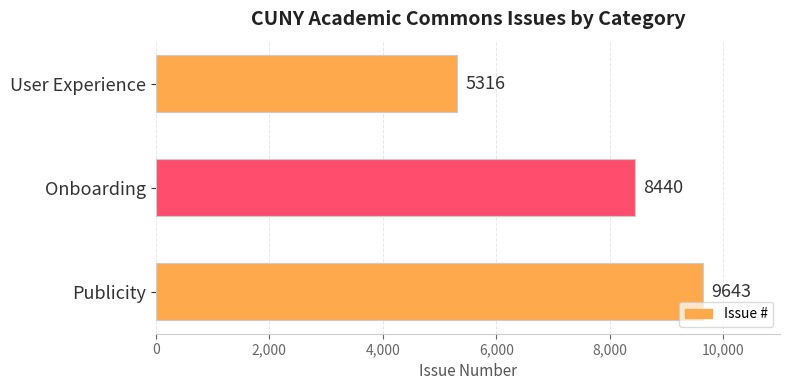

Which category has the lowest value across all series?

User Experience